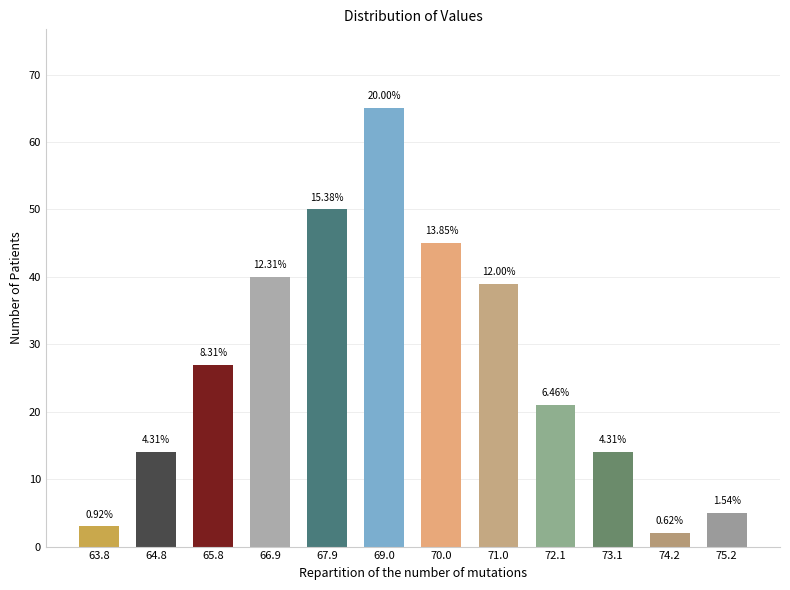

How many bars are there in total?

12